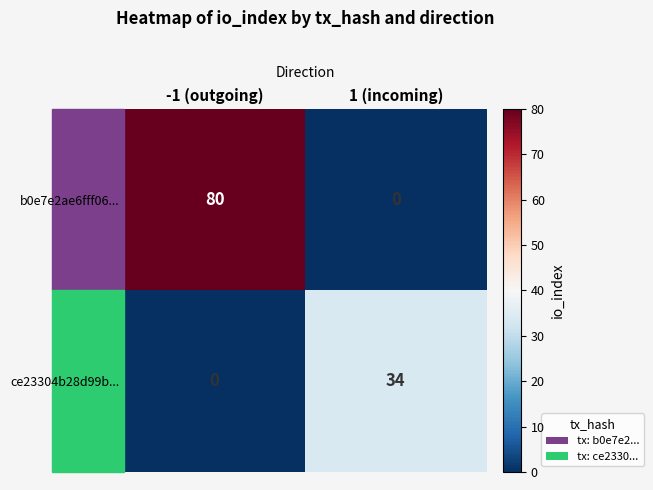

What is the maximum value shown in the chart?

80